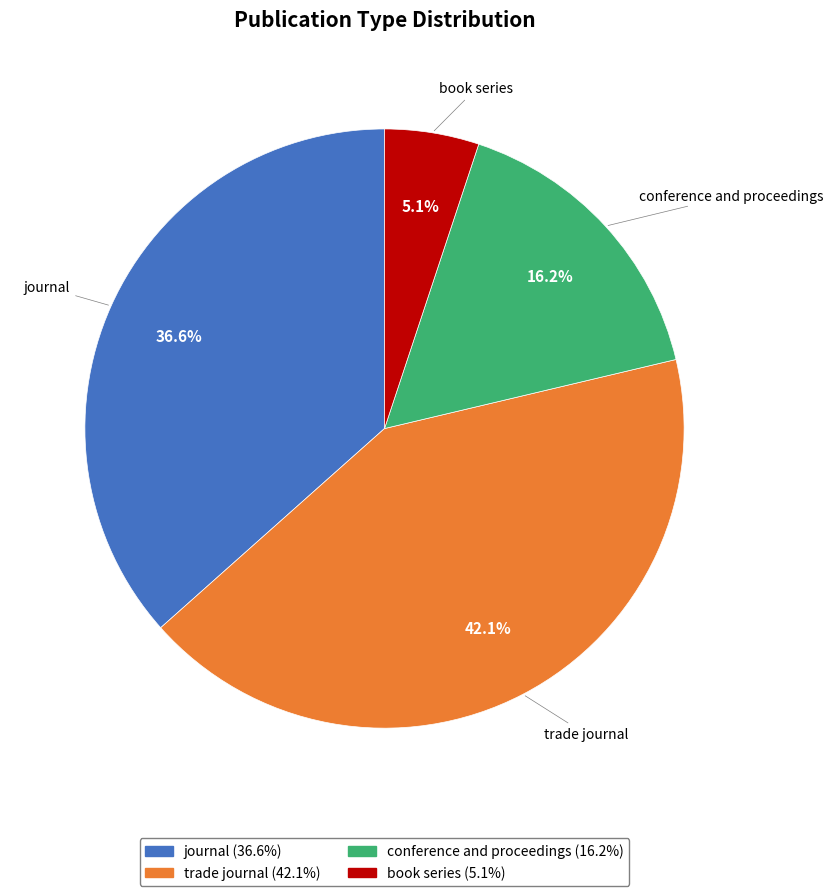

Which has a higher value, trade journal or journal?

trade journal